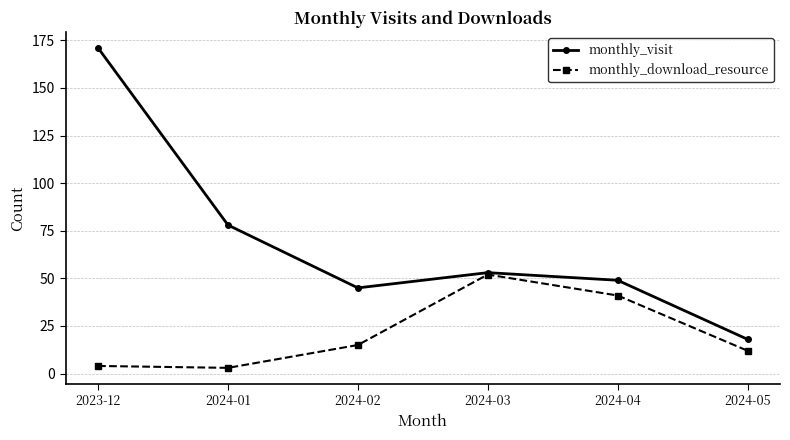

What is the spread (max minus min) of values at 2023-12?

167